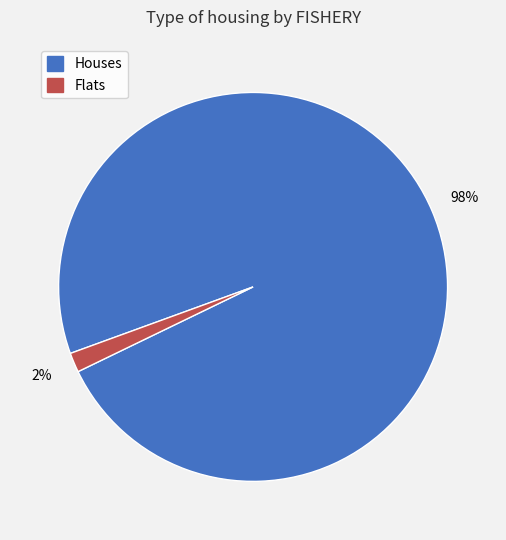

To the nearest percent, what is the average slice percentage?

50%